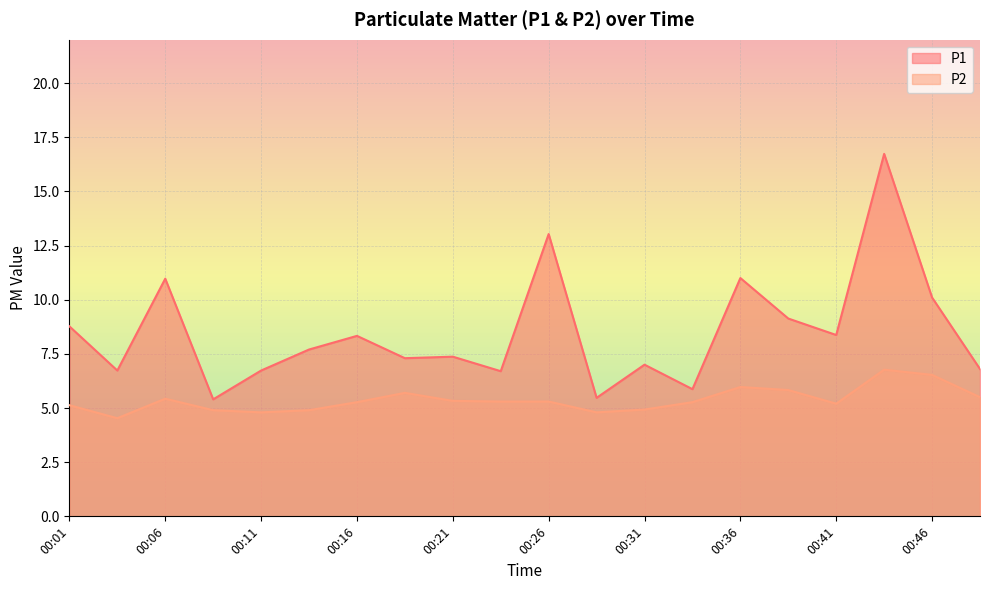

The value of P2 at 00:43 is 2.5. True or false?

False